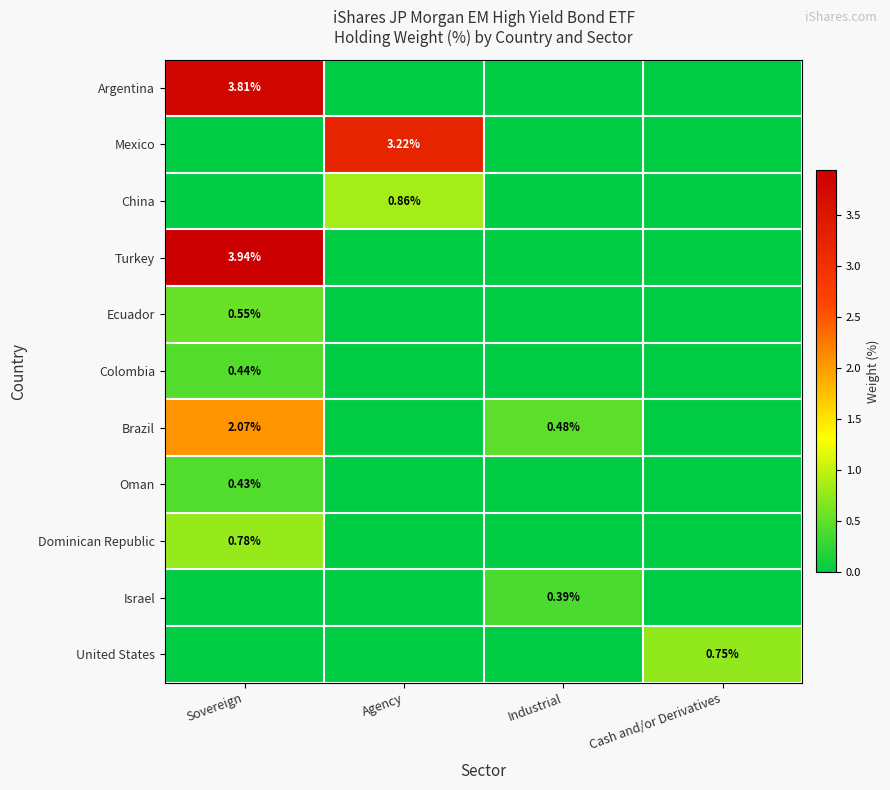

Is the value of Colombia at Cash and/or Derivatives greater than the value of United States at Sovereign?

No